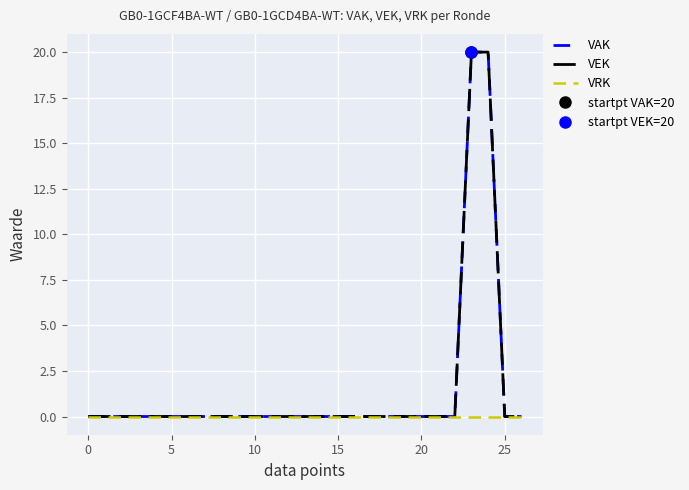

How many positive values does the VEK series have?

2